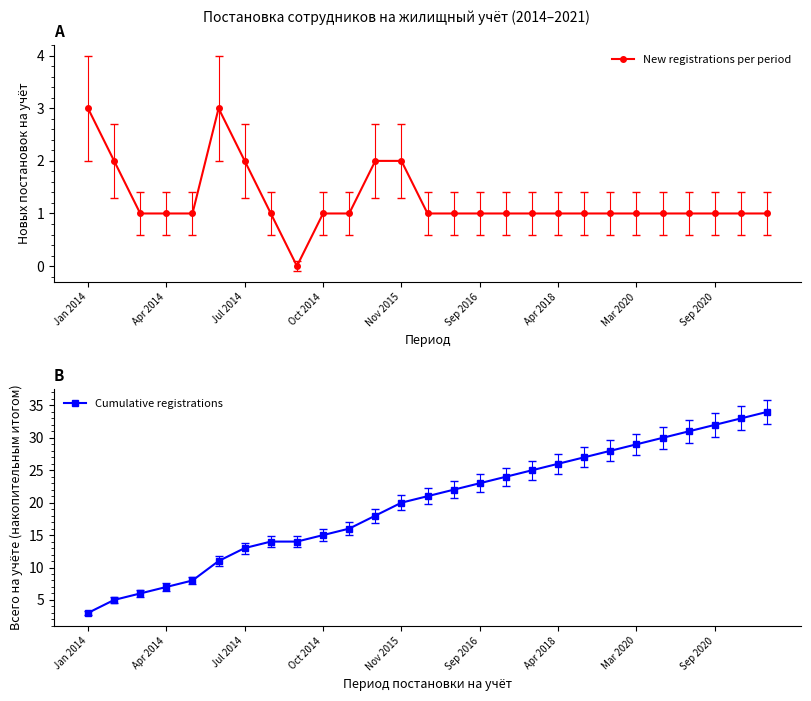

What is the maximum value shown in the chart?

34